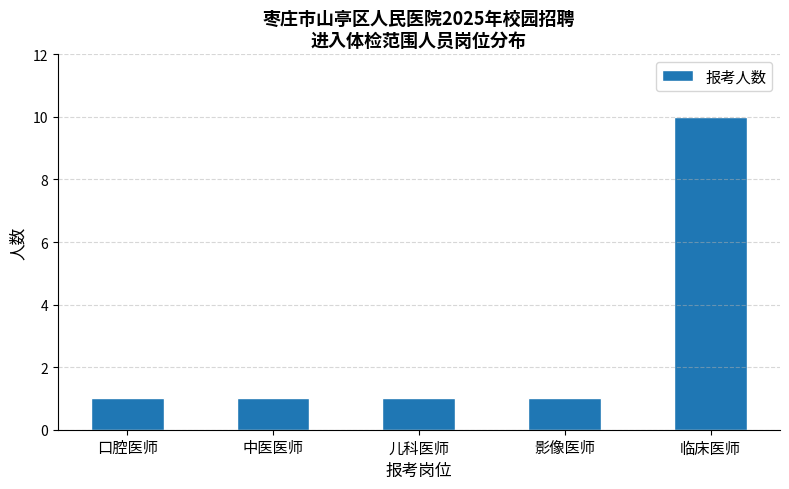

Approximately how many times larger is the value at 临床医师 compared to 儿科医师?

10.0